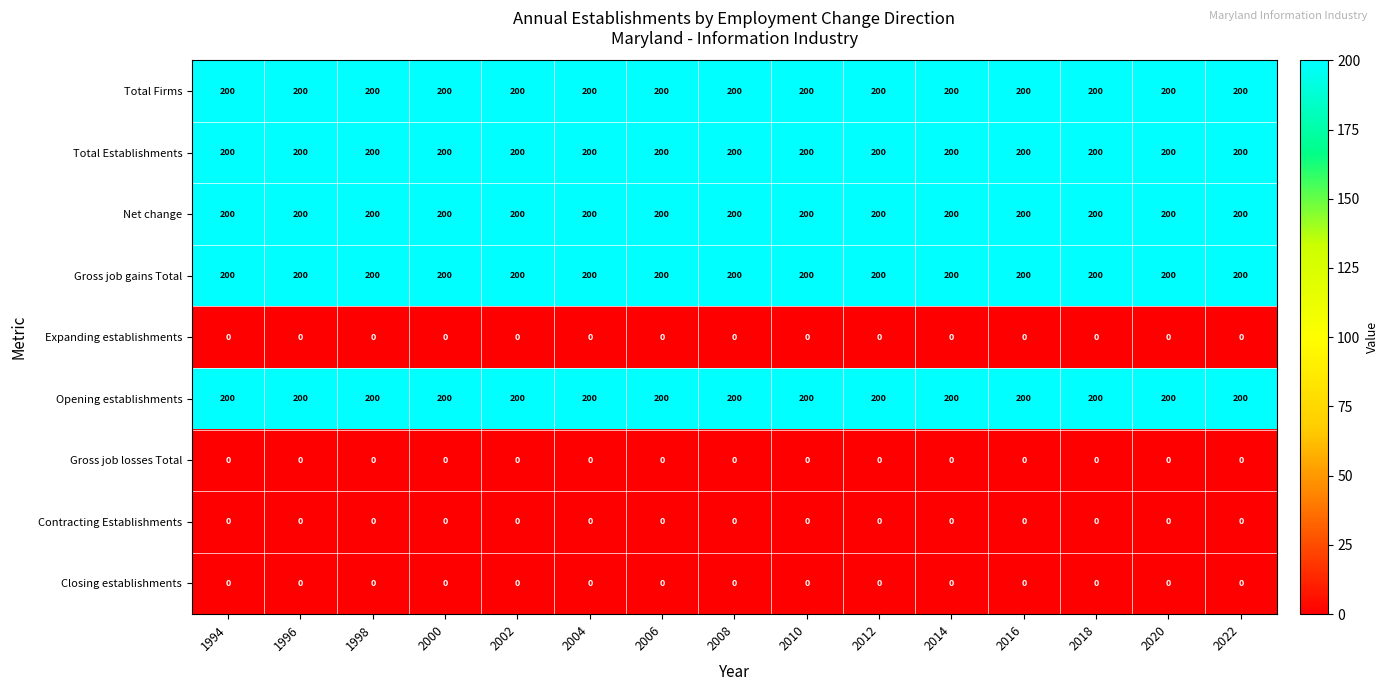

What is the approximate value of Total Establishments at 2006?

200